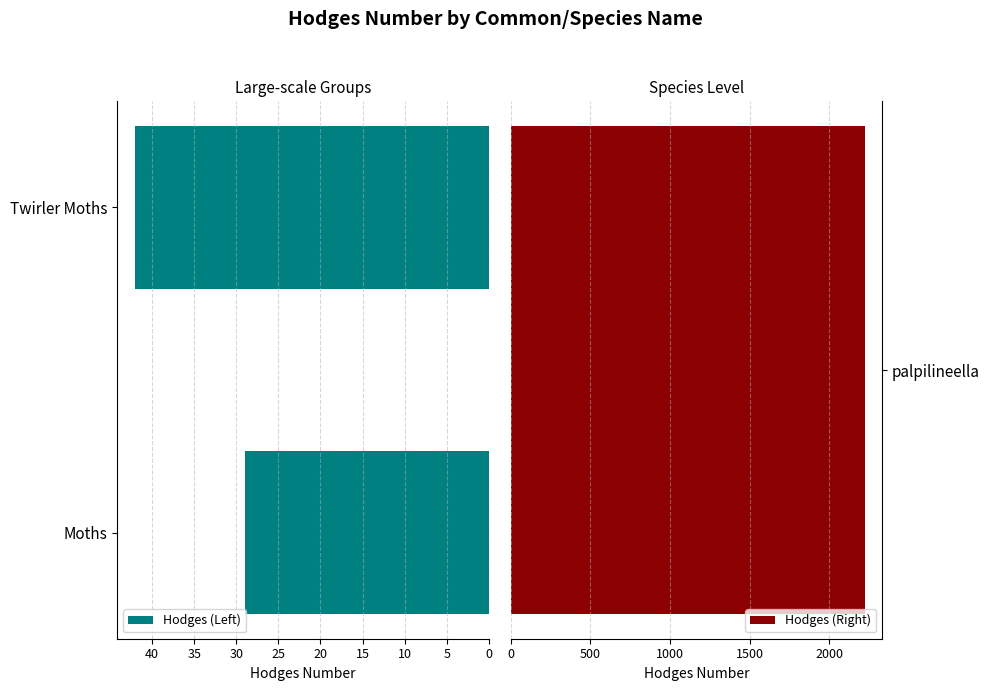

At which label is Hodges (Left) closest to 35?

Moths